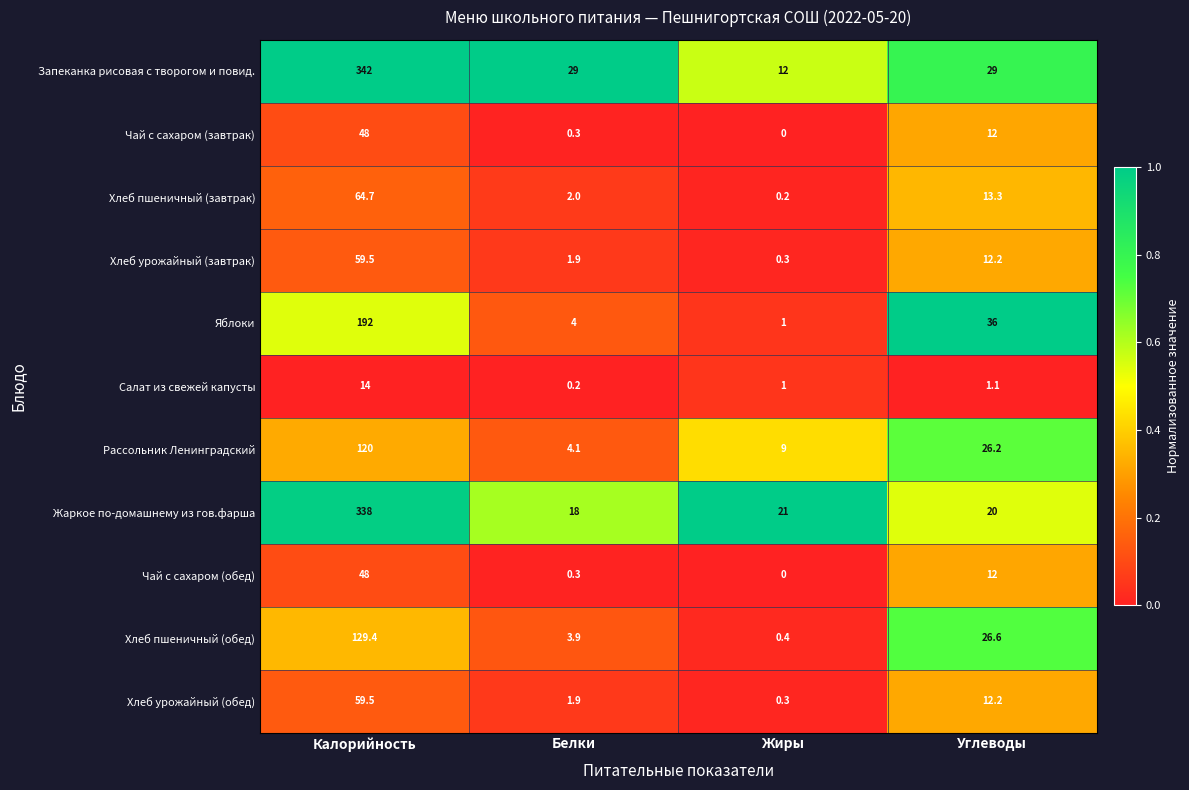

Which series has the largest total across all categories?

Запеканка рисовая с творогом и повид.